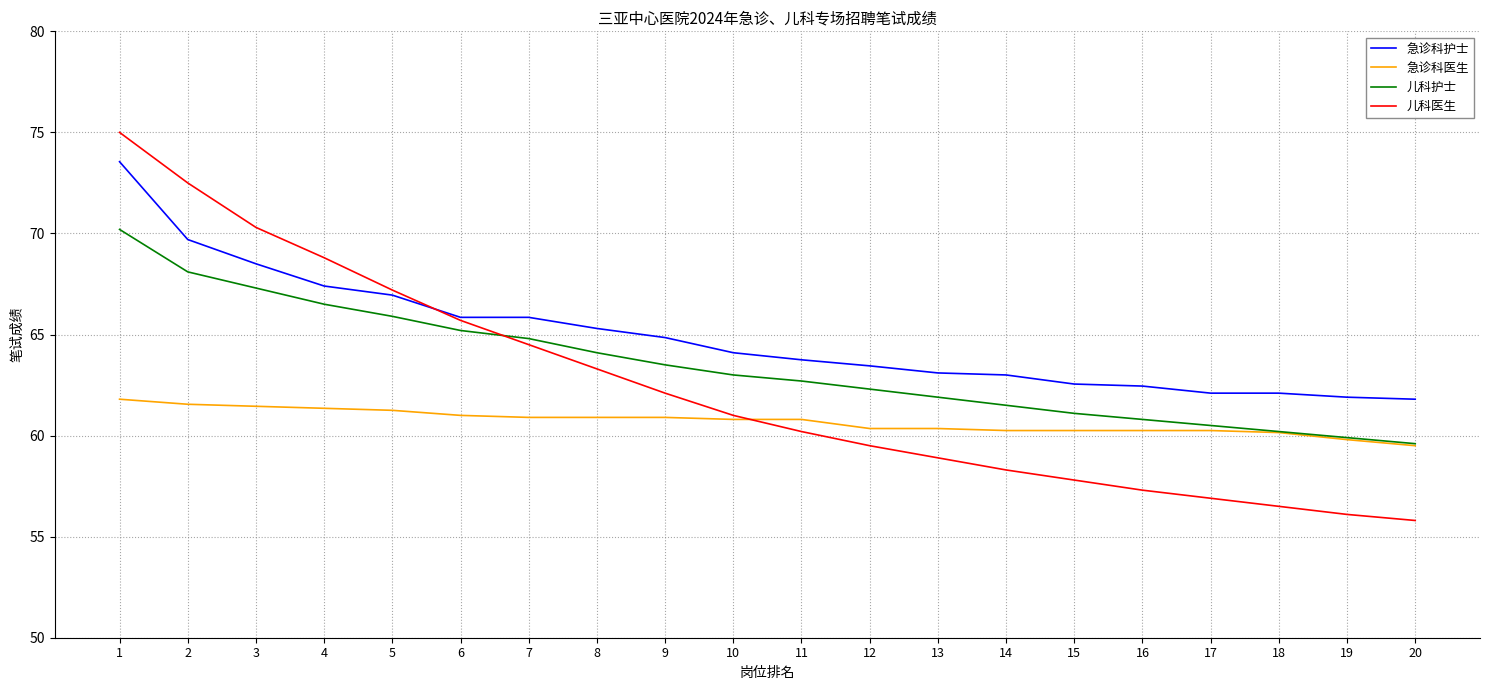

The 急诊科医生 series shows 60.1 at 18. True or false?

True